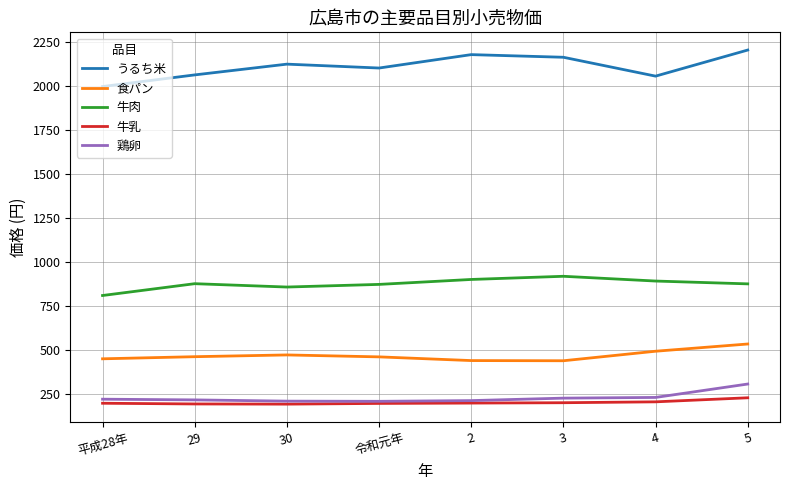

What is the smallest value displayed?

195